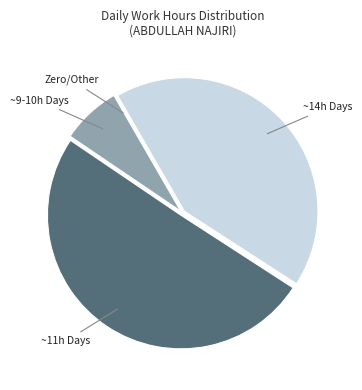

True or false: ~14h Days accounts for 55% of the total.

False